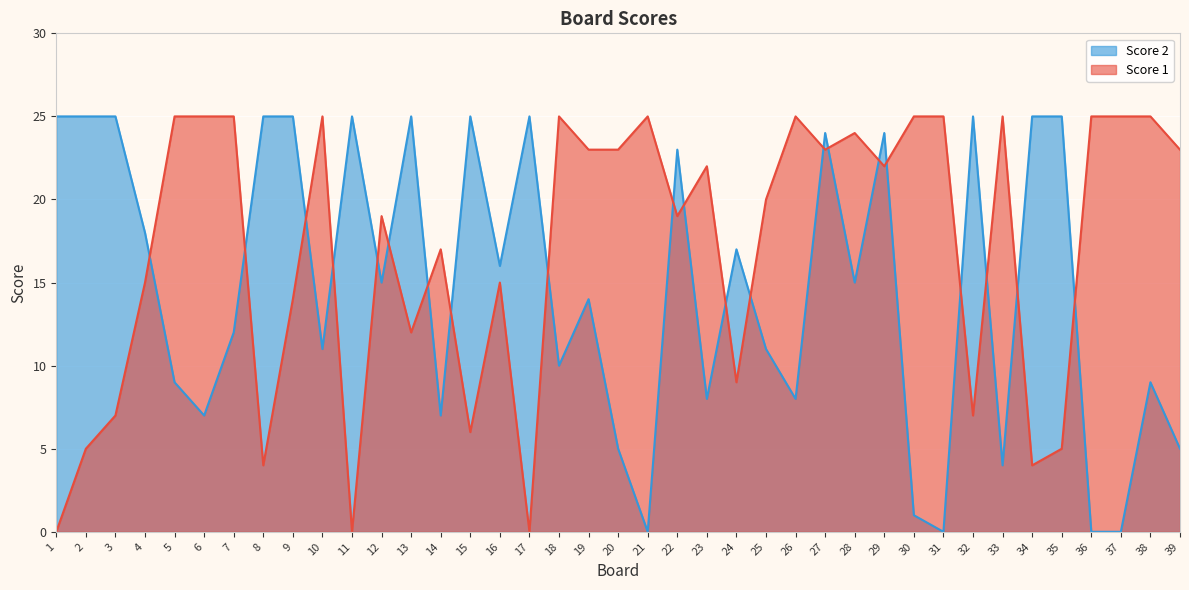

What is the total value across all series at 6?

32